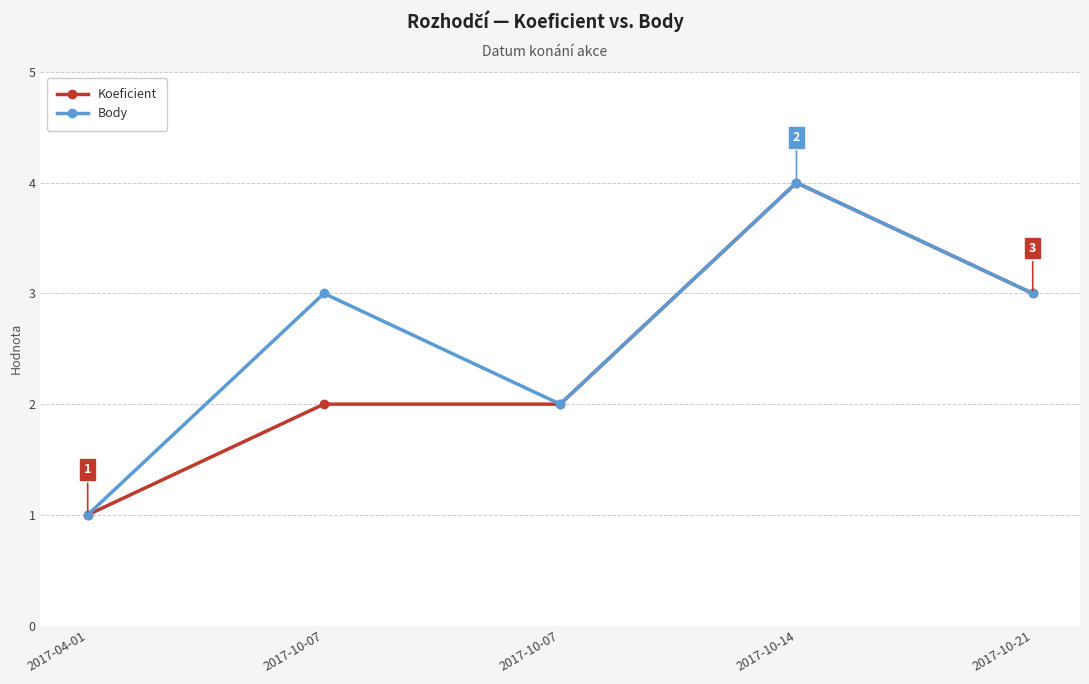

How many categories are shown in the chart?

5